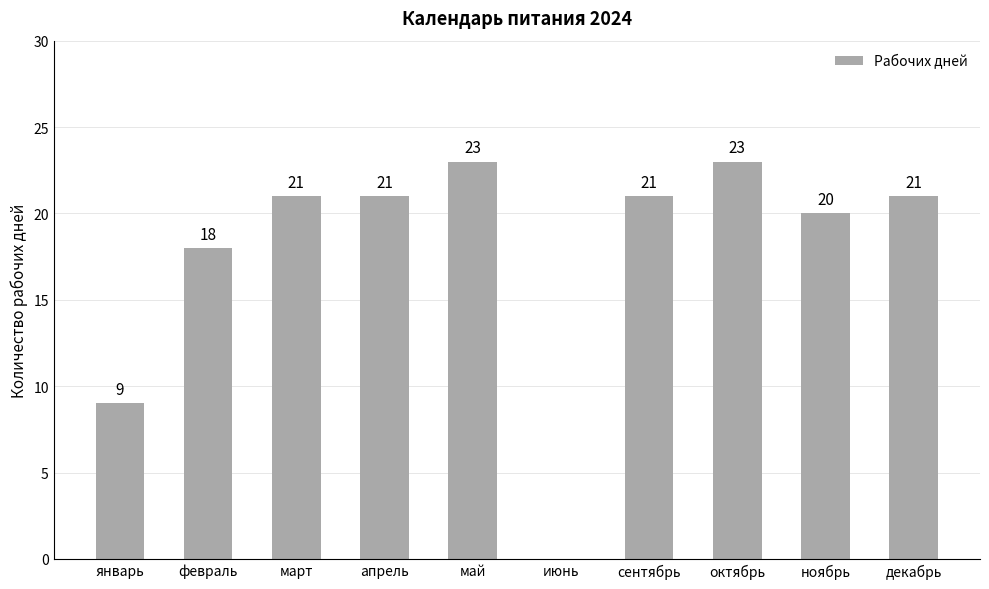

Reading left to right, extract all data points from this chart.

январь=9	февраль=18	март=21	апрель=21	май=23	июнь=0	сентябрь=21	октябрь=23	ноябрь=20	декабрь=21